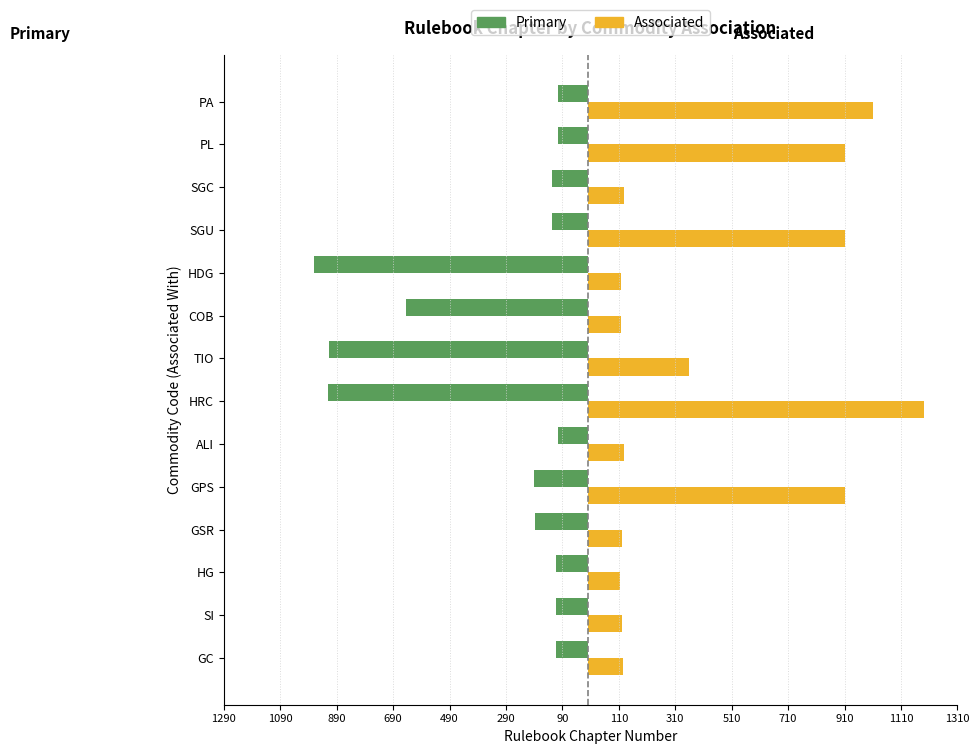

What position from the right is PA?

1